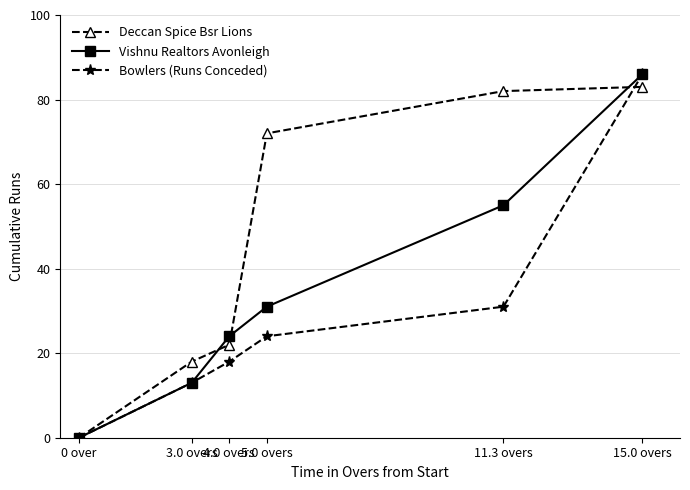

What is the difference between the Deccan Spice Bsr Lions values at 15.0 overs and 5.0 overs?

11